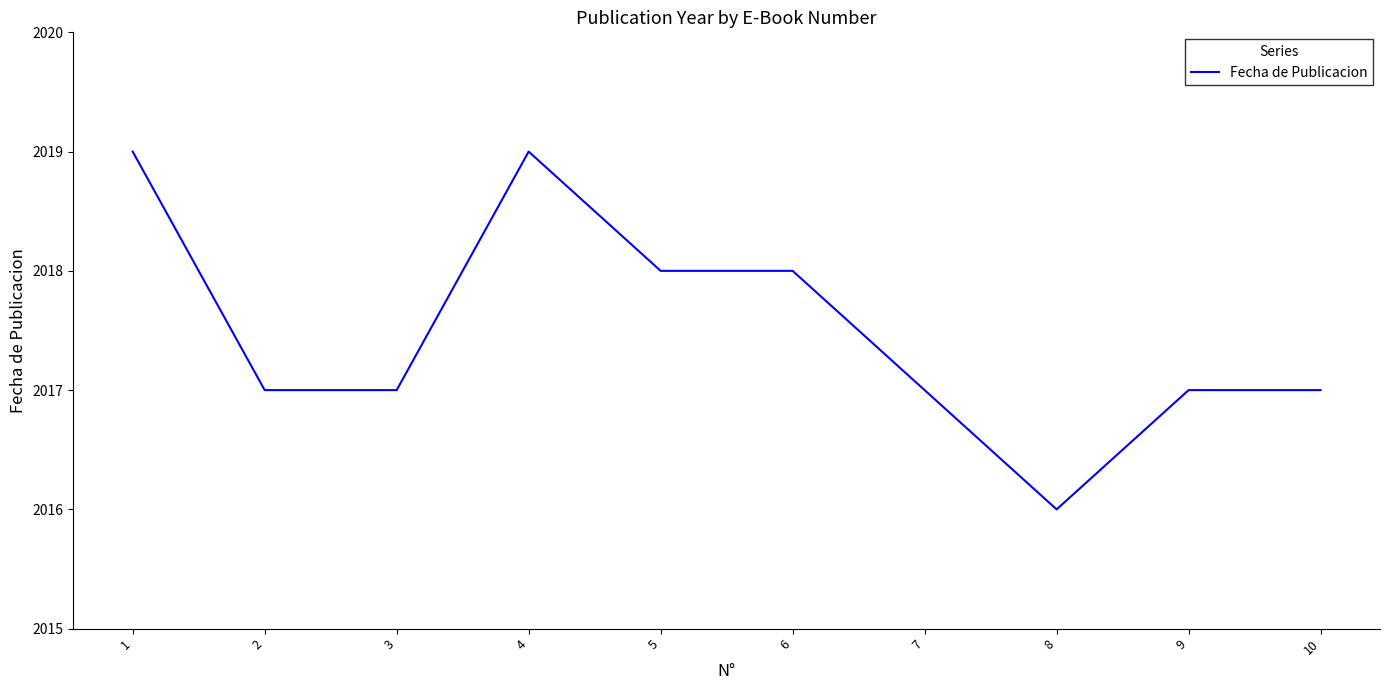

At which label does the data first exceed 2017?

1